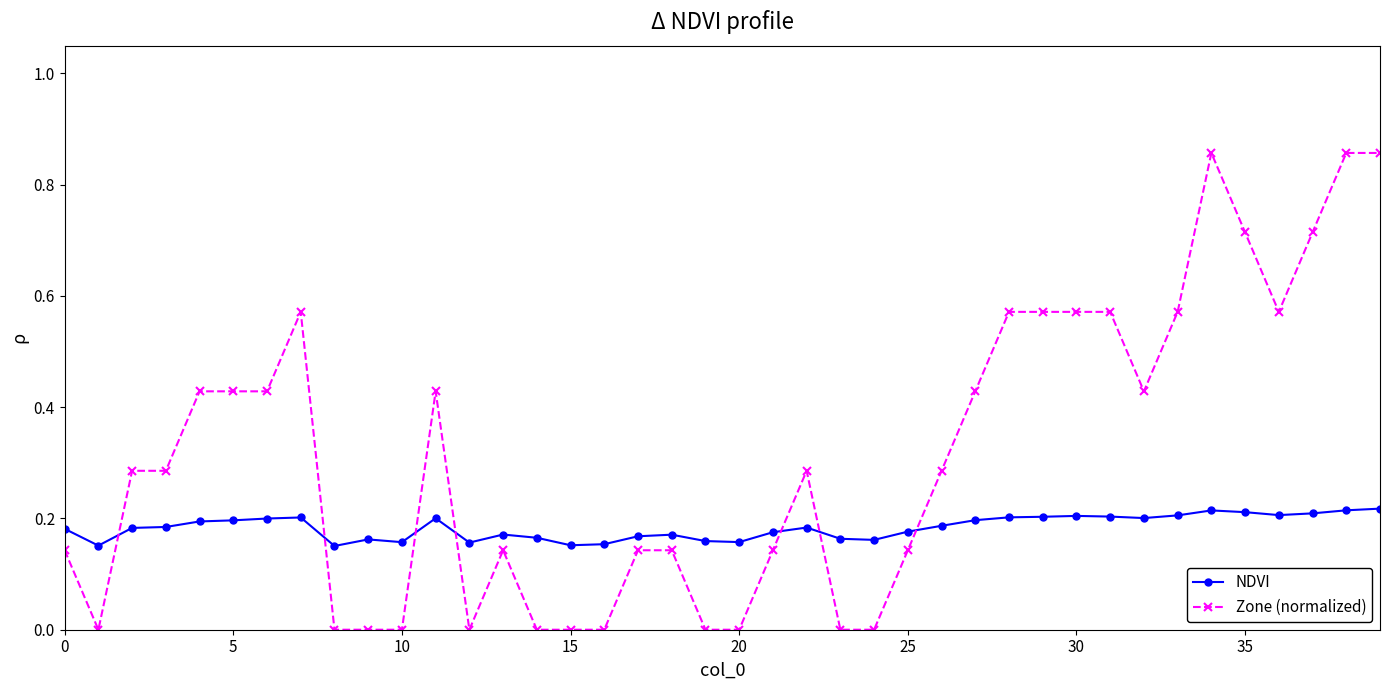

What is the sum of all NDVI values?

7.4